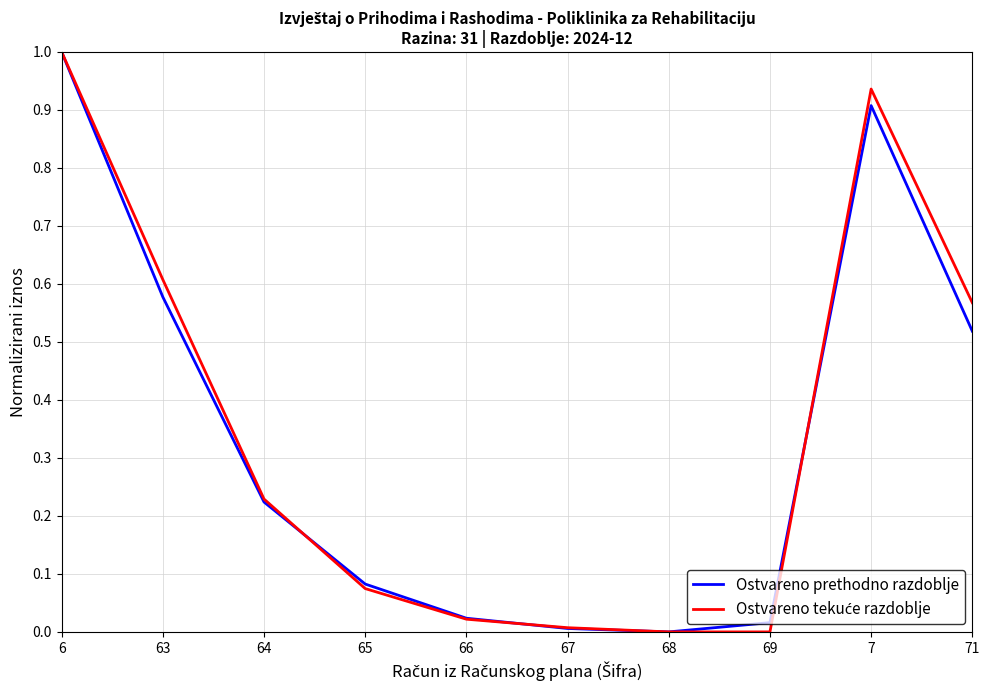

The Ostvareno prethodno razdoblje series shows 0.0 at 68. True or false?

True